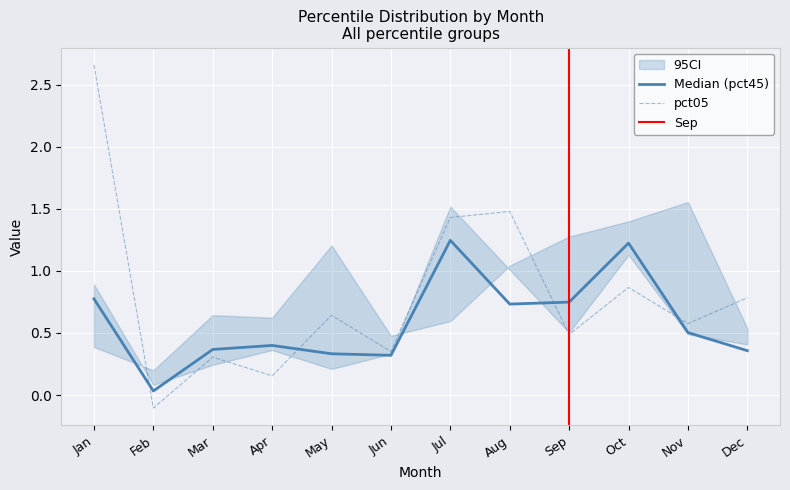

Where is pct95 nearest to the value 0?

Feb